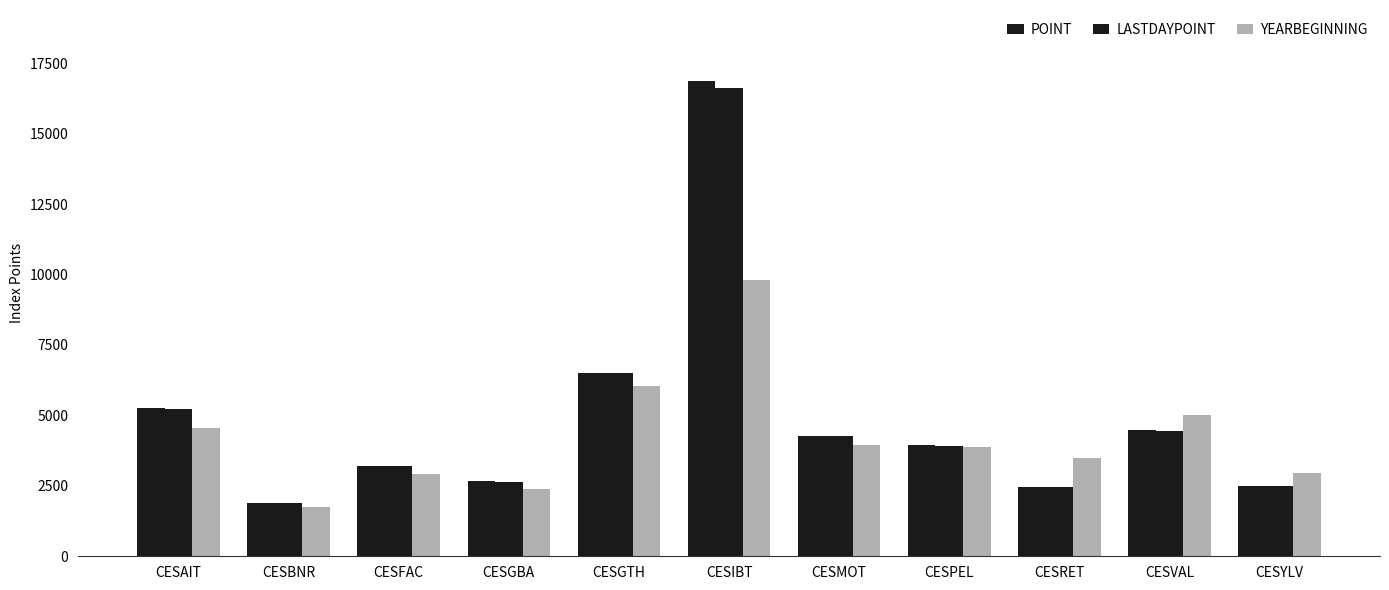

How many data points in LASTDAYPOINT are above 3929?

6